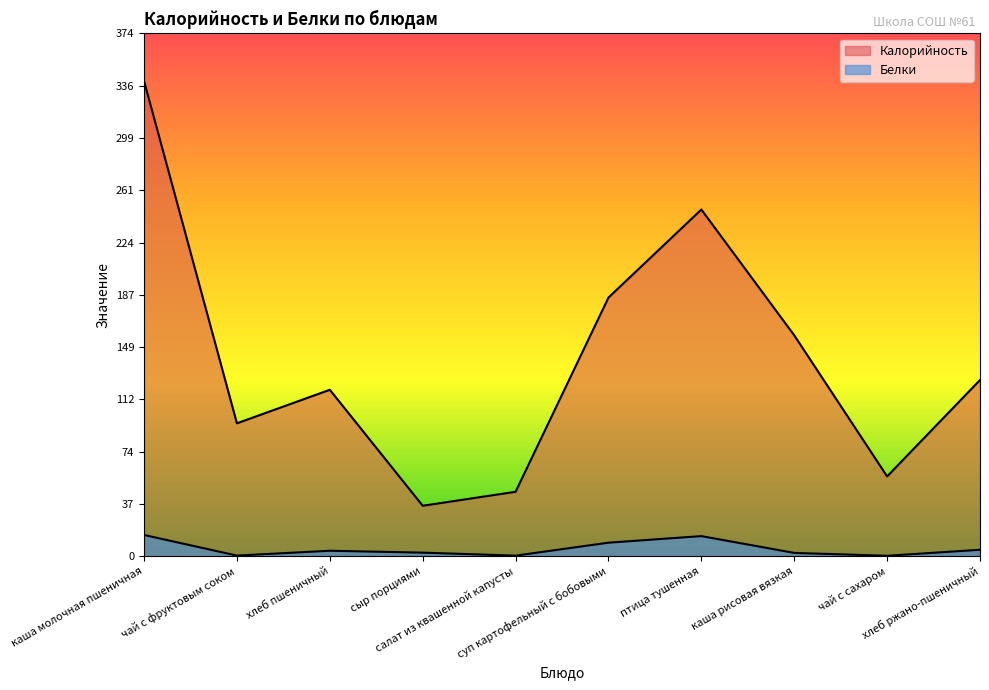

Does the chart display data point markers on the line(s)?

No